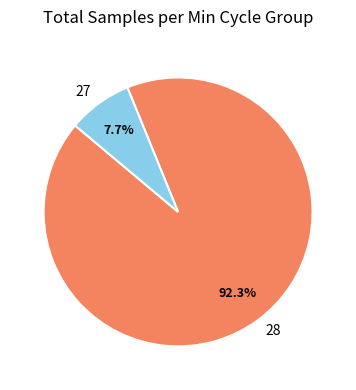

Which slice is the largest?

28